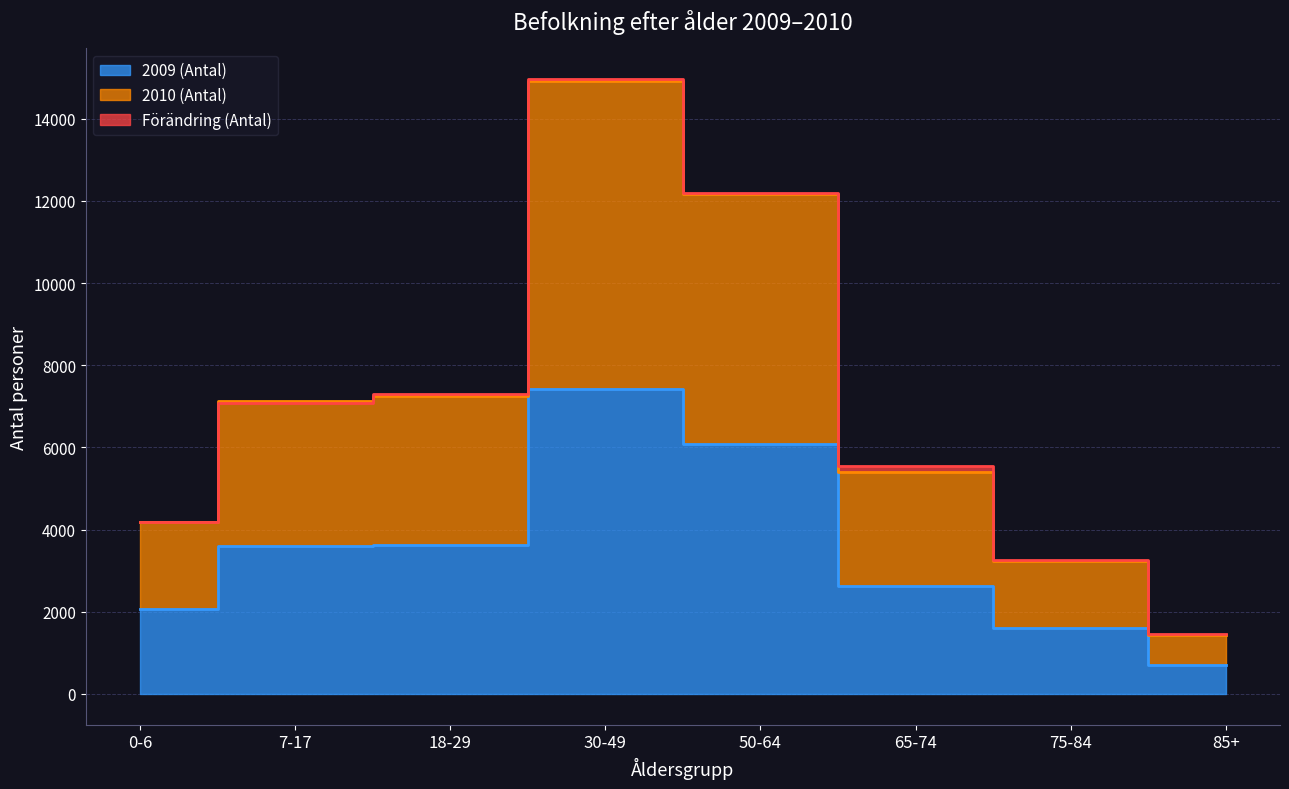

What value does the 2009 (Antal) series have at 7-17?

3598